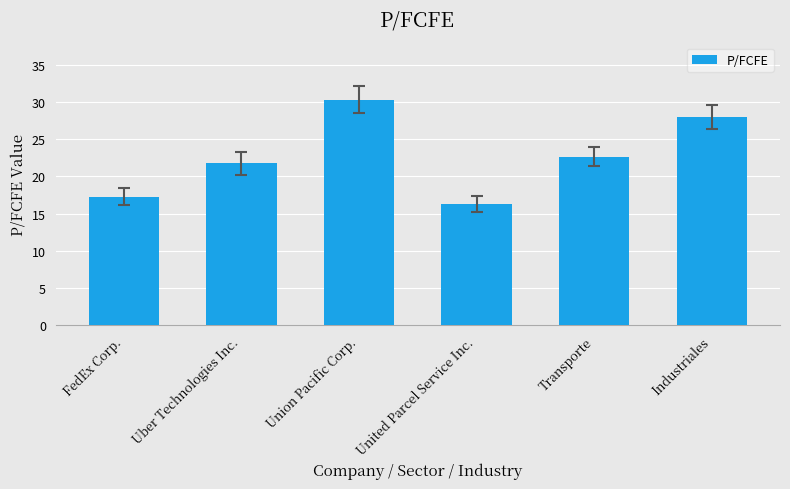

List the labels in order of value, largest first.

Union Pacific Corp., Industriales, Transporte, Uber Technologies Inc., FedEx Corp., United Parcel Service Inc.